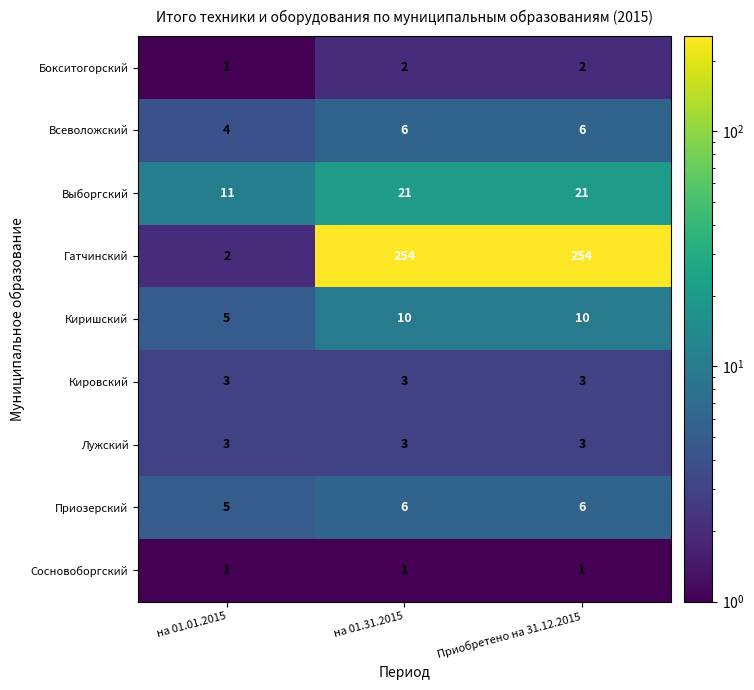

Rank the series at на 01.01.2015 from lowest to highest value.

Бокситогорский, Сосновоборгский, Гатчинский, Кировский, Лужский, Всеволожский, Киришский, Приозерский, Выборгский